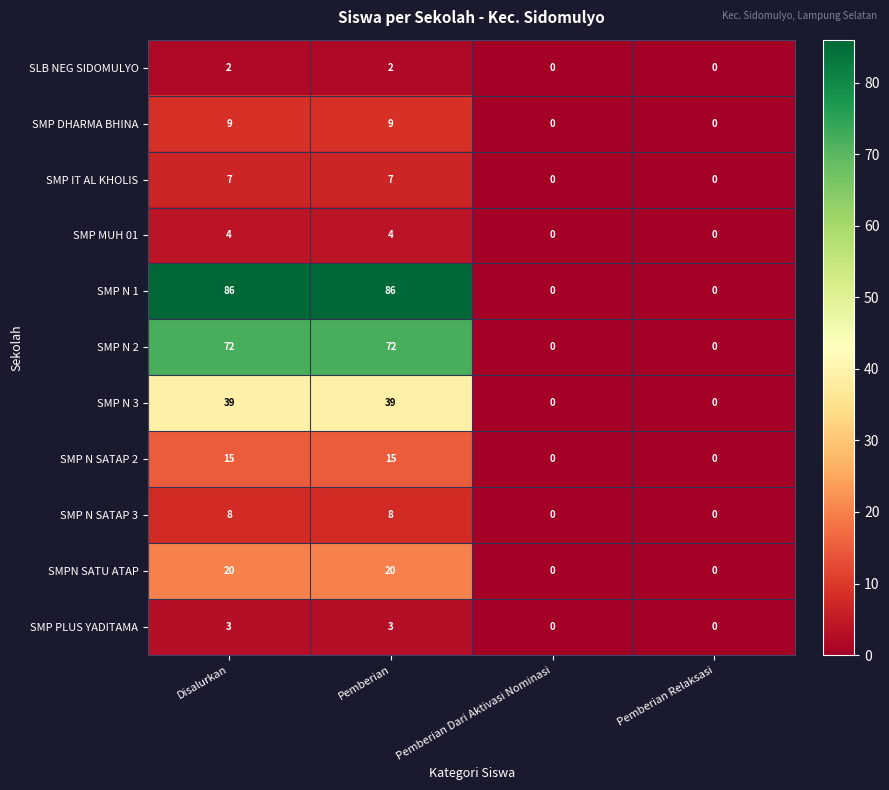

Rank the series by their maximum value, from highest to lowest.

SMP N 1, SMP N 2, SMP N 3, SMPN SATU ATAP, SMP N SATAP 2, SMP DHARMA BHINA, SMP N SATAP 3, SMP IT AL KHOLIS, SMP MUH 01, SMP PLUS YADITAMA, SLB NEG SIDOMULYO